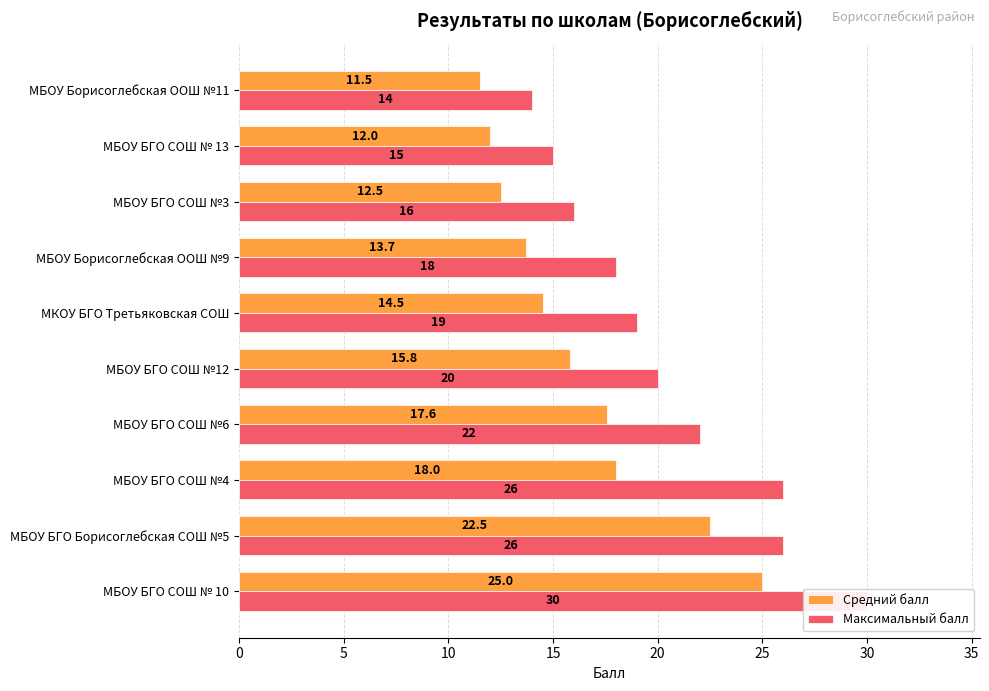

Reading left to right, transcribe all the data shown in this chart.

Средний балл: 25.0	22.5	18.0	17.6	15.8	14.5	13.7	12.5	12.0	11.5
Максимальный балл: 30.0	26.0	26.0	22.0	20.0	19.0	18.0	16.0	15.0	14.0